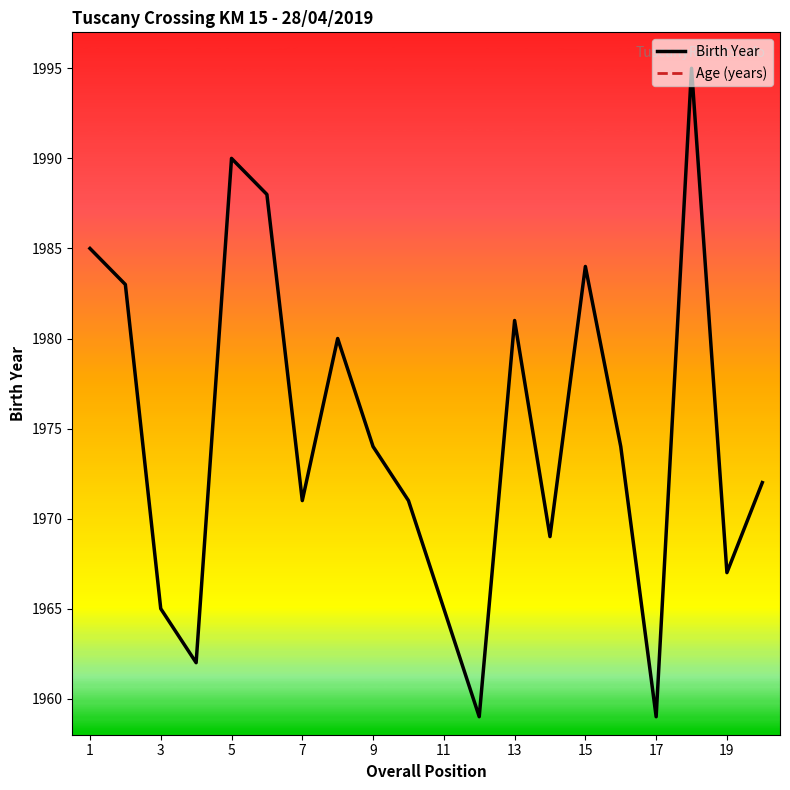

The Birth Year series shows 3140 at 19. True or false?

False